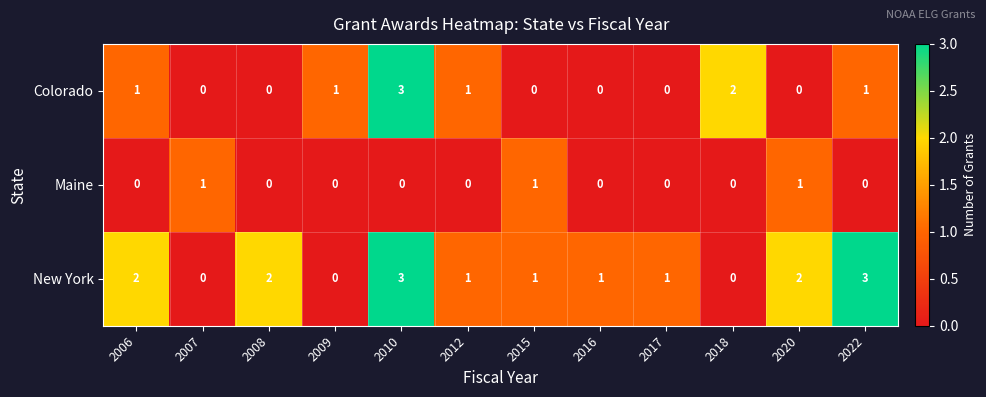

Is it true that Maine equals 0 at 2006?

True